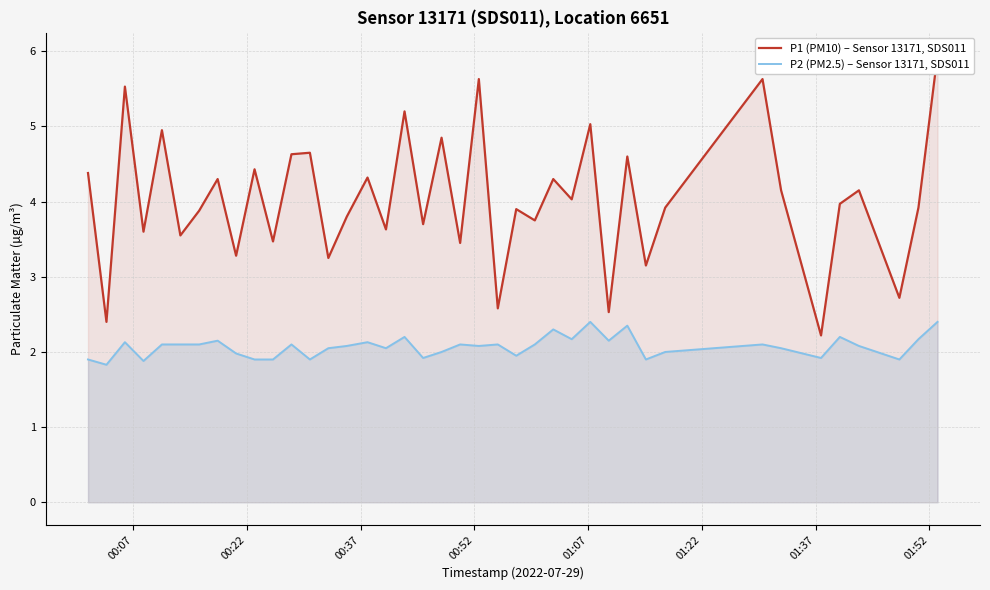

What is the lowest value of the P2 (PM2.5) – Sensor 13171, SDS011 series?

1.8